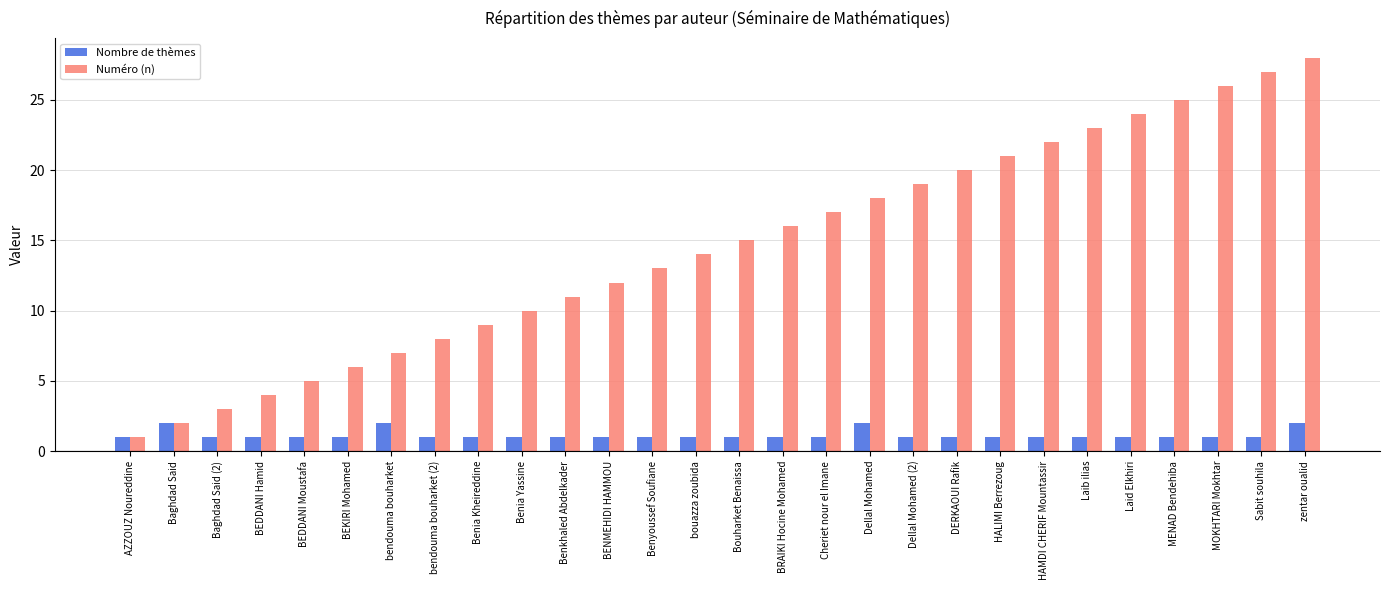

Which series changed the most between HALIMI Berrezoug and zentar oualid?

Numéro (n)